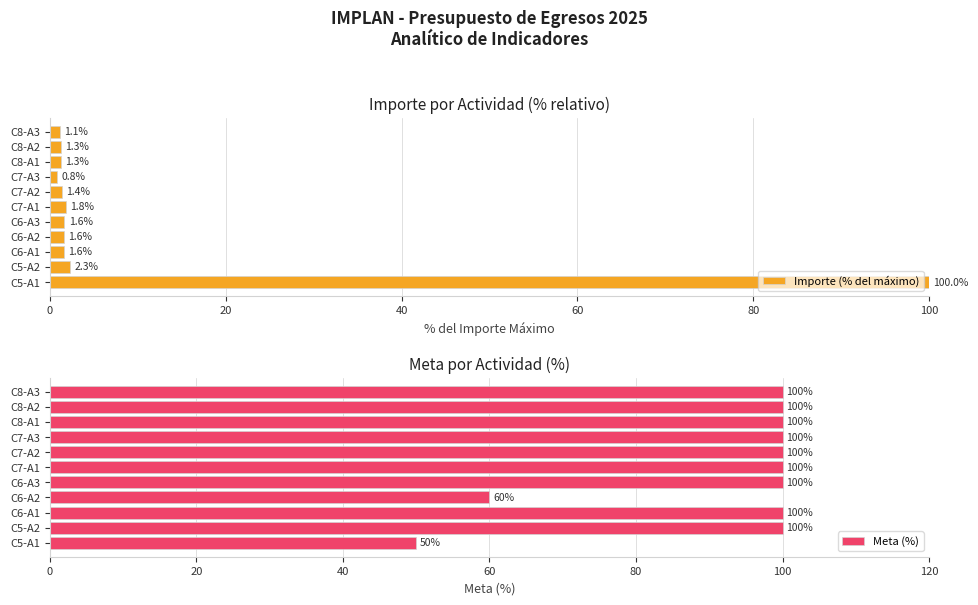

What is the minimum value for Meta (%)?

50